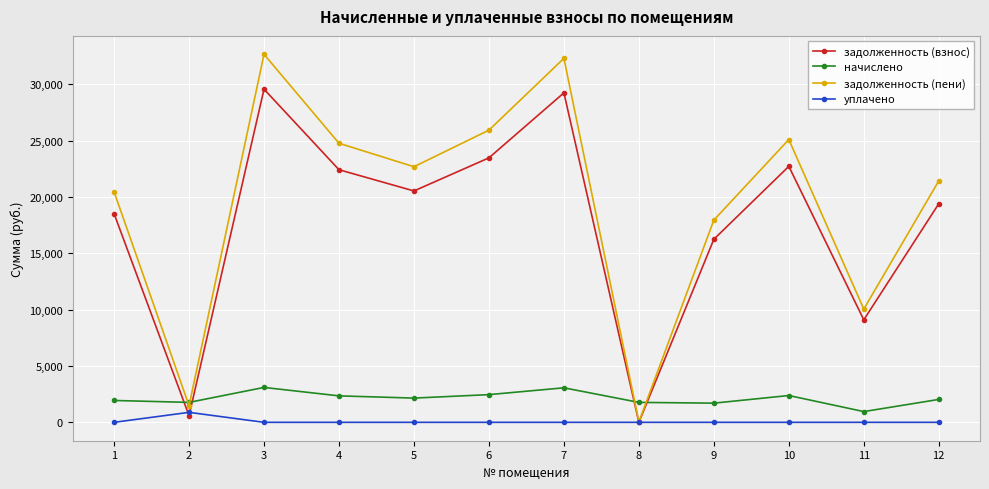

What is the difference between the maximum and second lowest values in the задолженность (пени) series?

31182.1